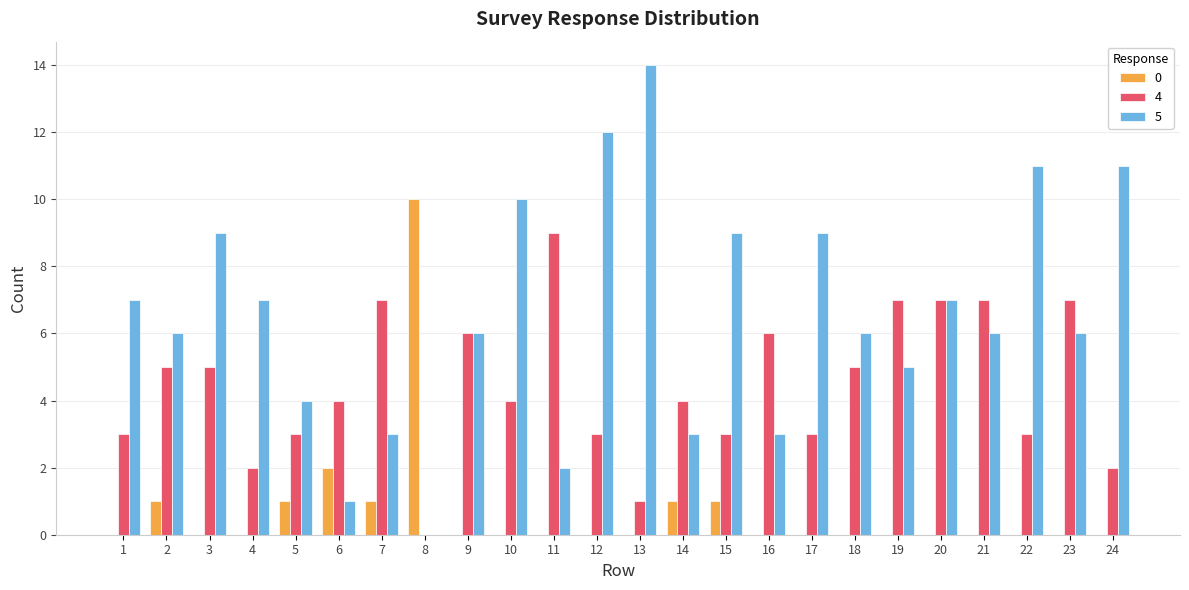

How many data points does each series have?

24